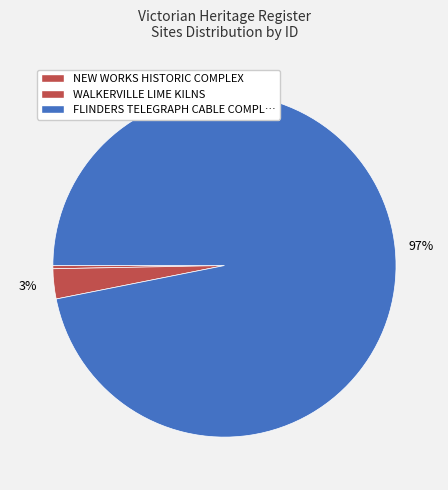

How many slices are in this pie chart?

3